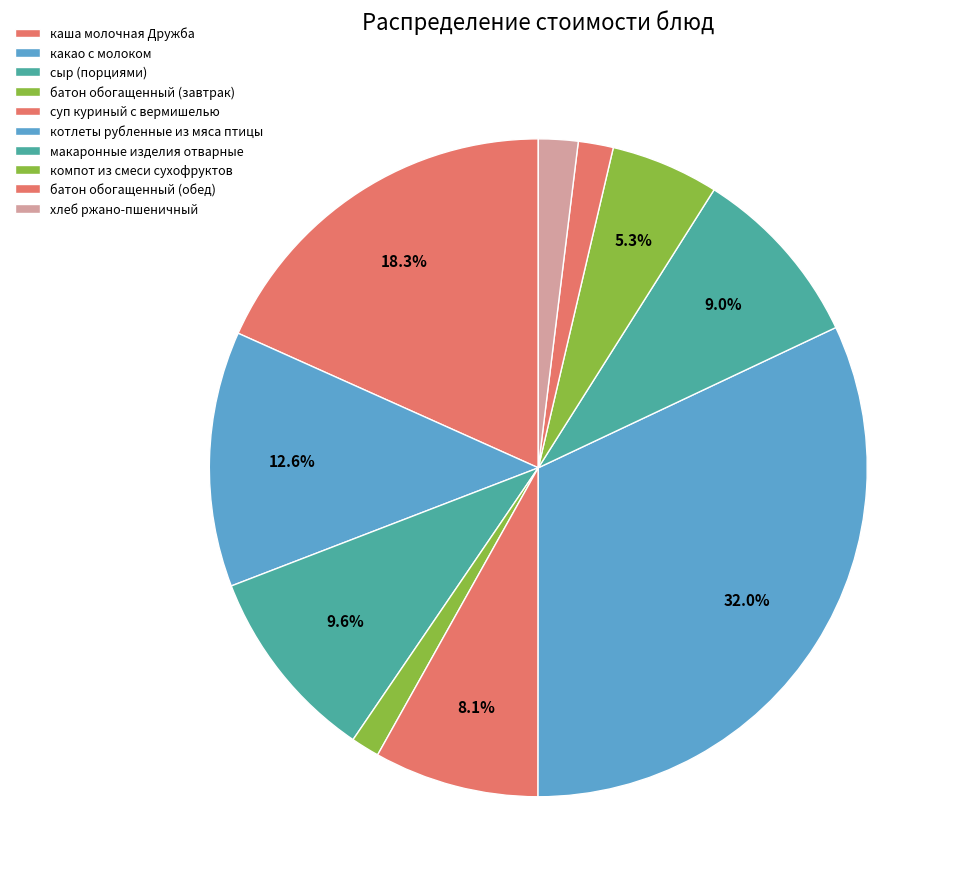

What is the ratio of the value at каша молочная Дружба to the value at батон обогащенный (обед)?

10.6